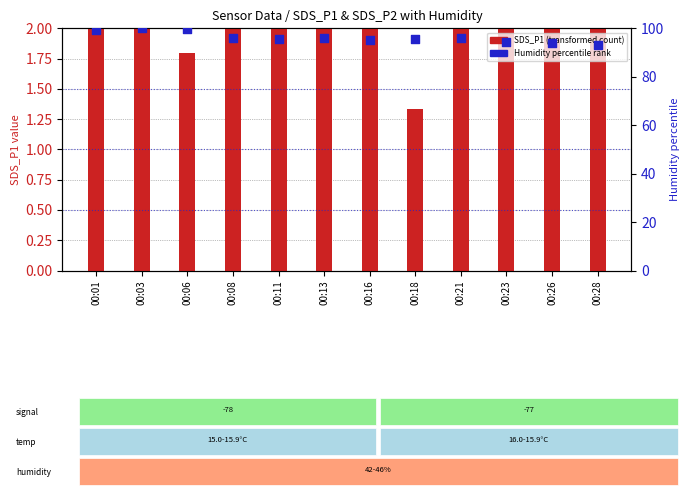

Which series contains the highest Y value?

Humidity % (percentile rank)